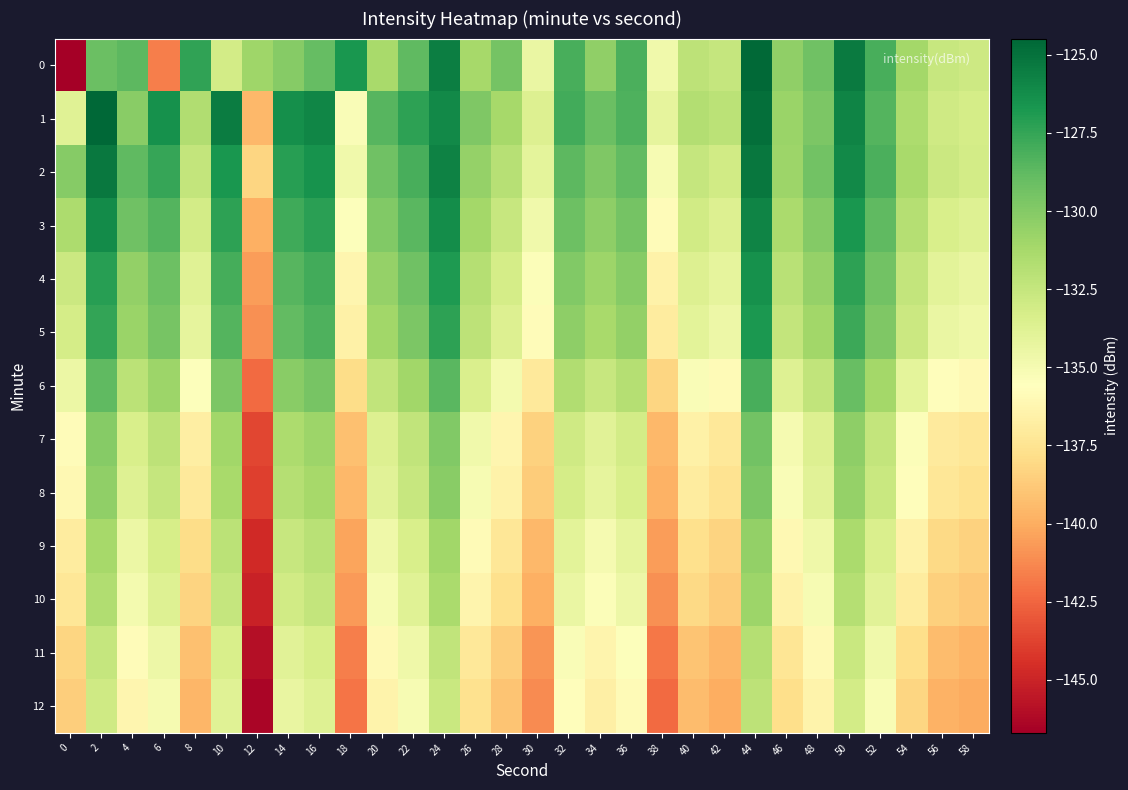

List the series in order of their peak value, highest first.

1, 0, 2, 3, 4, 5, 6, 7, 8, 9, 10, 11, 12